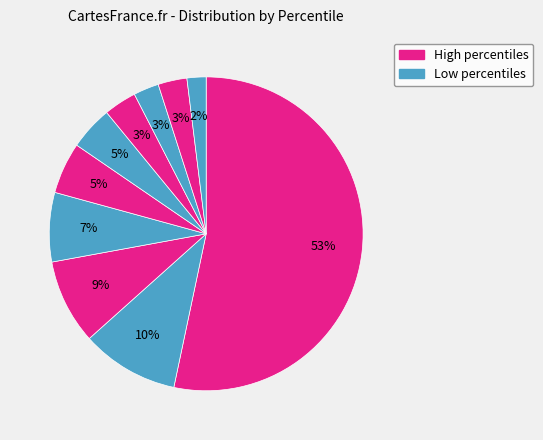

How many segments does this pie chart have?

10